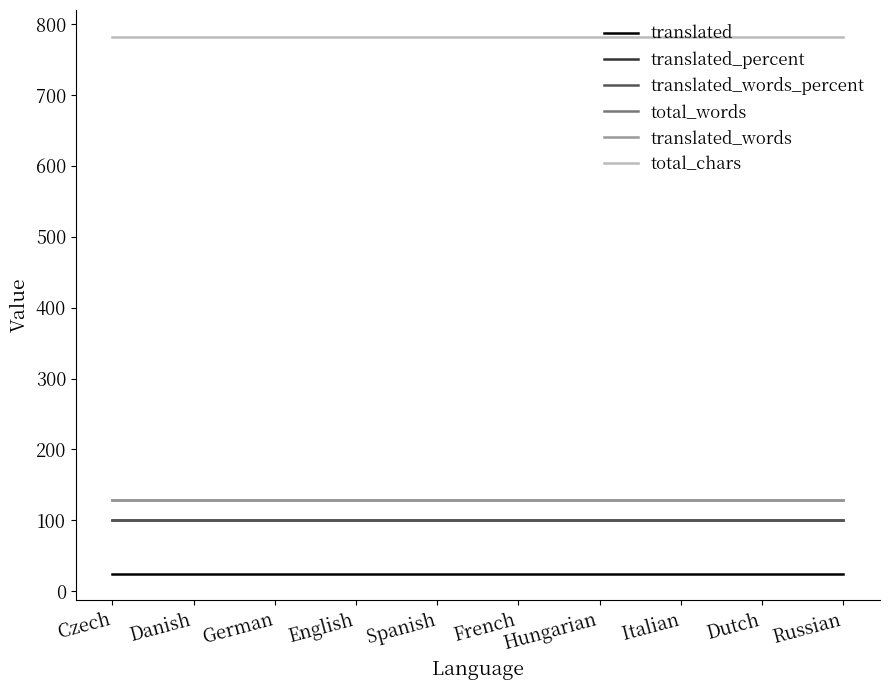

At French, list the series in order from largest to smallest.

total_chars, total_words, translated_words, translated_percent, translated_words_percent, translated